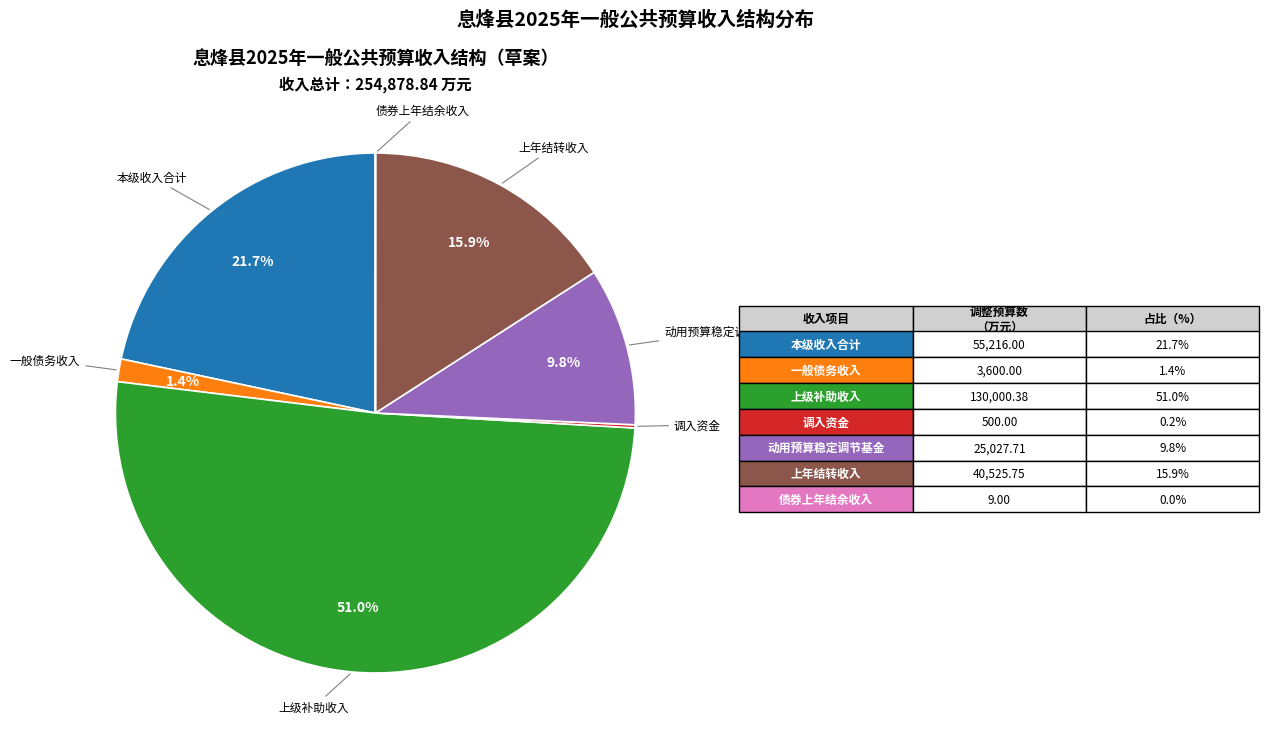

Is there a majority slice in this chart?

Yes